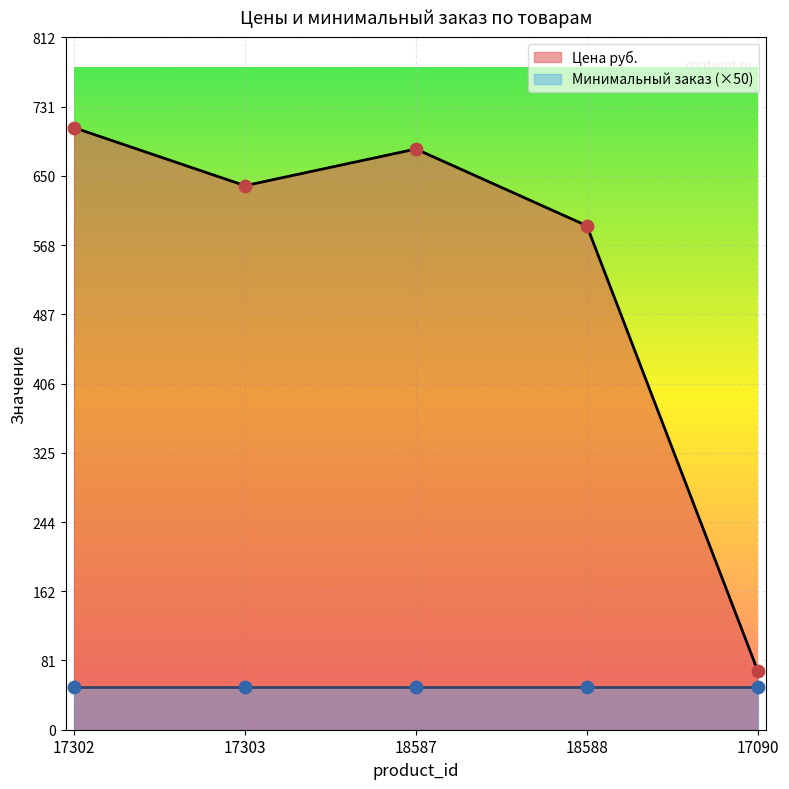

Which has a higher value, 17090 or 17302?

17302